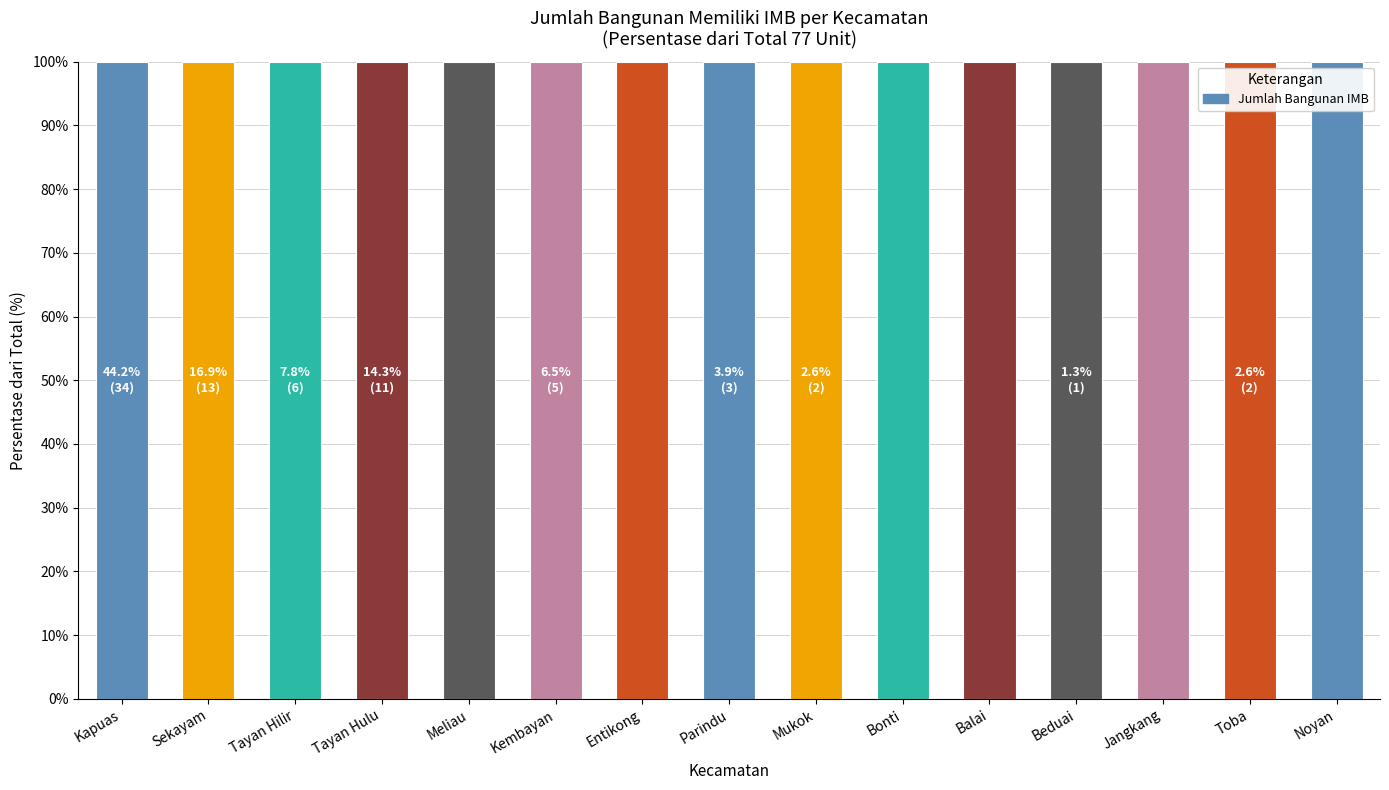

What position from the left is Kembayan?

6